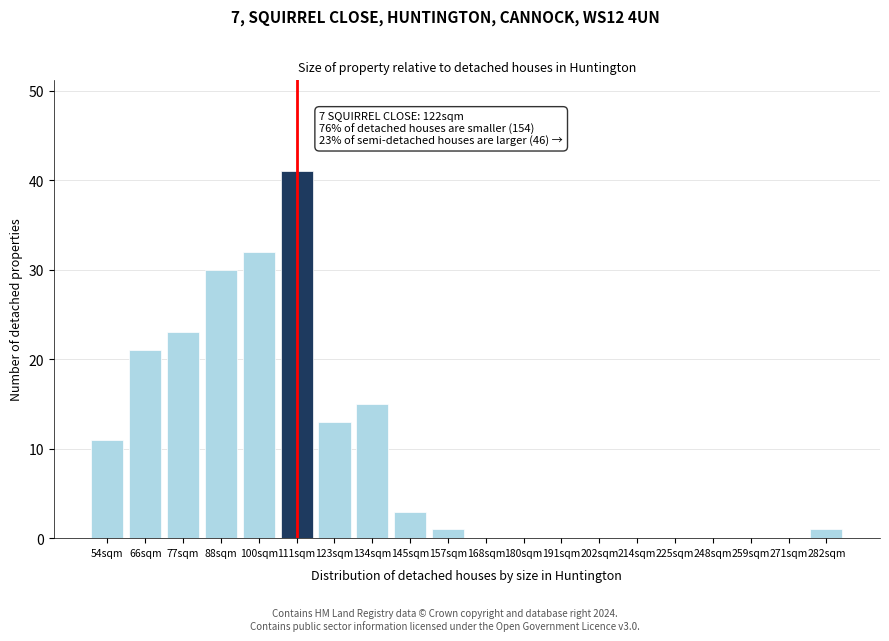

Reading left to right, transcribe all the data shown in this chart.

54sqm=11	66sqm=21	77sqm=23	88sqm=30	100sqm=32	111sqm=41	123sqm=13	134sqm=15	145sqm=3	157sqm=1	168sqm=0	180sqm=0	191sqm=0	202sqm=0	214sqm=0	225sqm=0	248sqm=0	259sqm=0	271sqm=0	282sqm=1